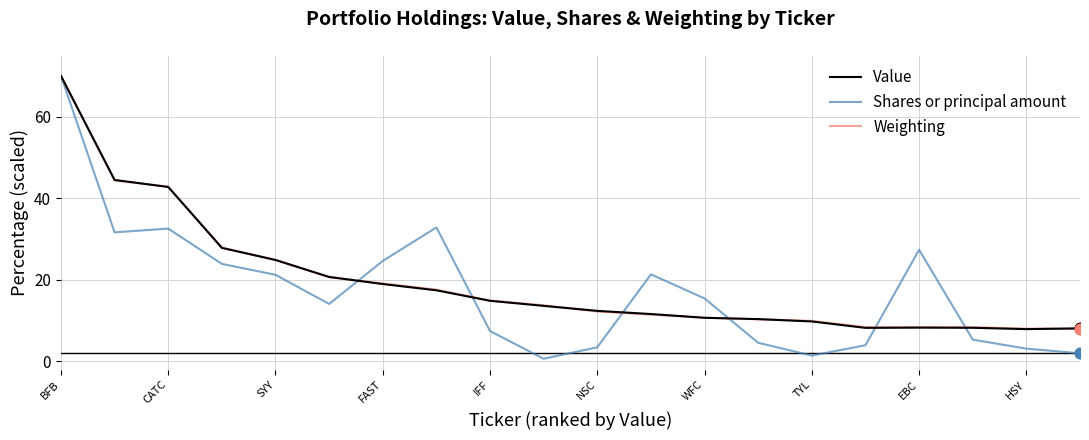

What is the greatest value displayed?

70.0